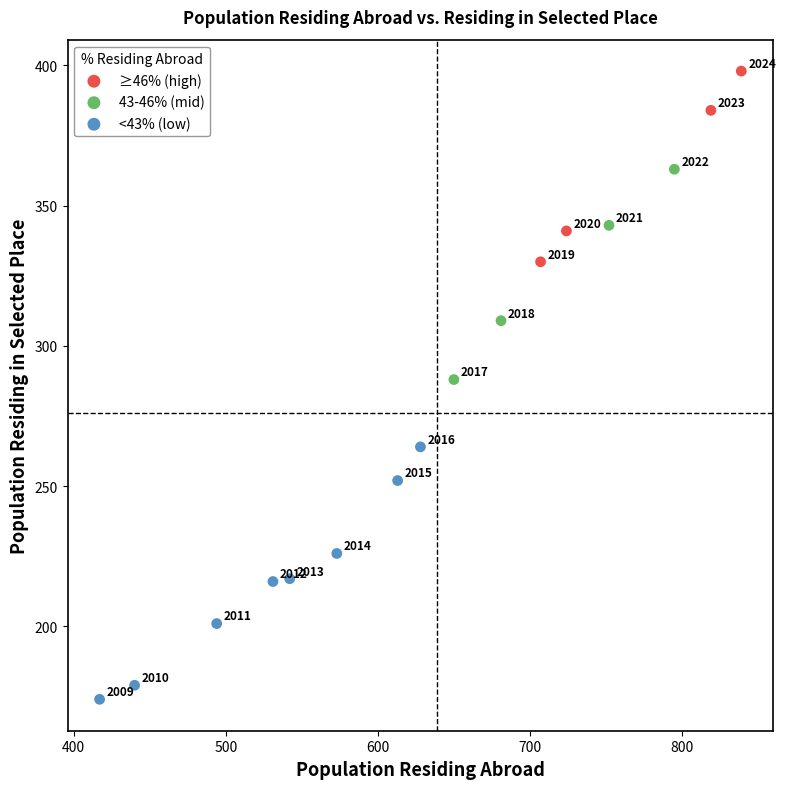

Which series has the widest spread of Y values?

<43% (low)